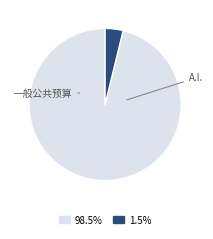

Count the number of slices in the pie.

2